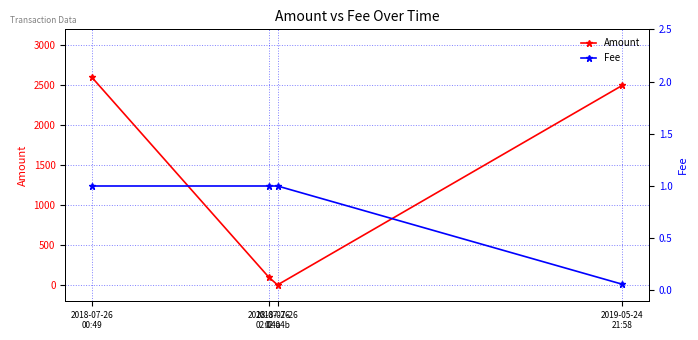

Reading right to left, list all the values displayed in this chart.

Amount: 2499.0	0.0	98.0	2600.0
Fee: 0.1	1.0	1.0	1.0